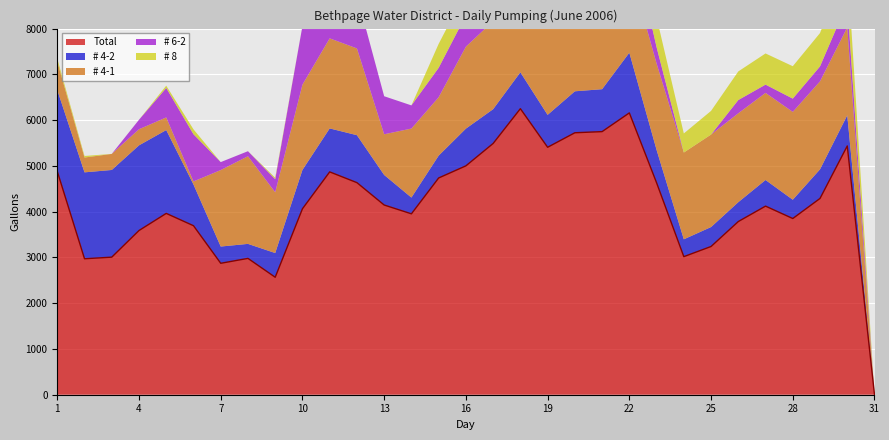

What is the difference between the second highest and second lowest values in the # 4-1 series?

1902